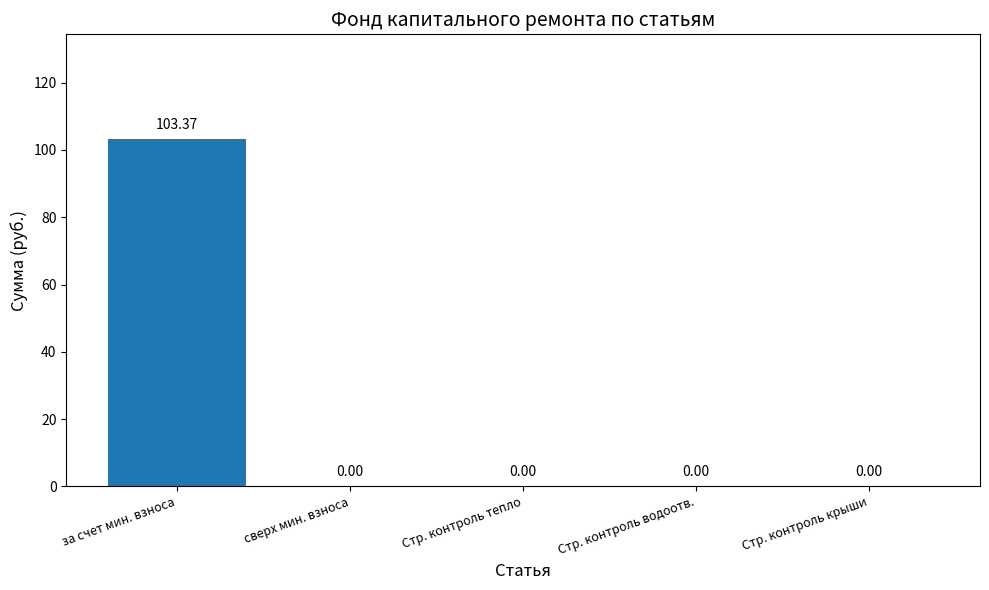

What is the sum of all values?

103.4